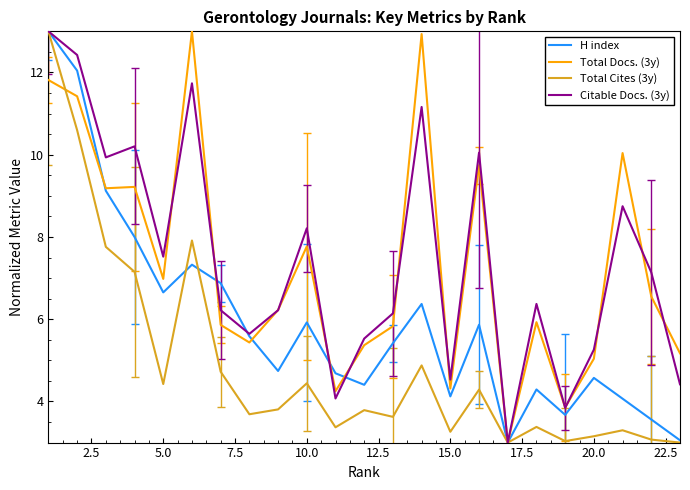

What is the maximum value for H index?

13.0